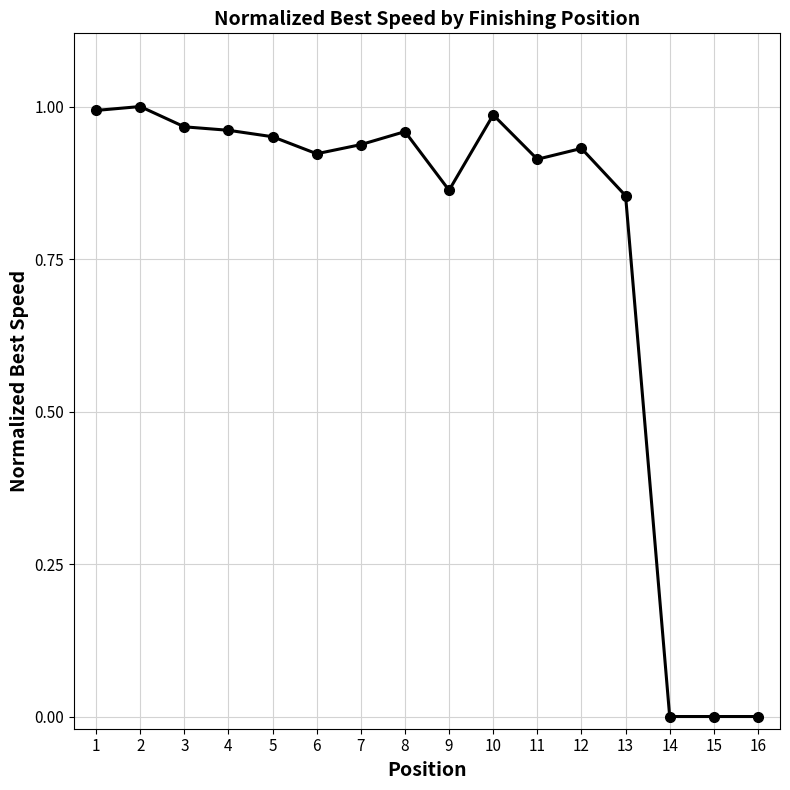

Which has a higher value, 11 or 13?

11